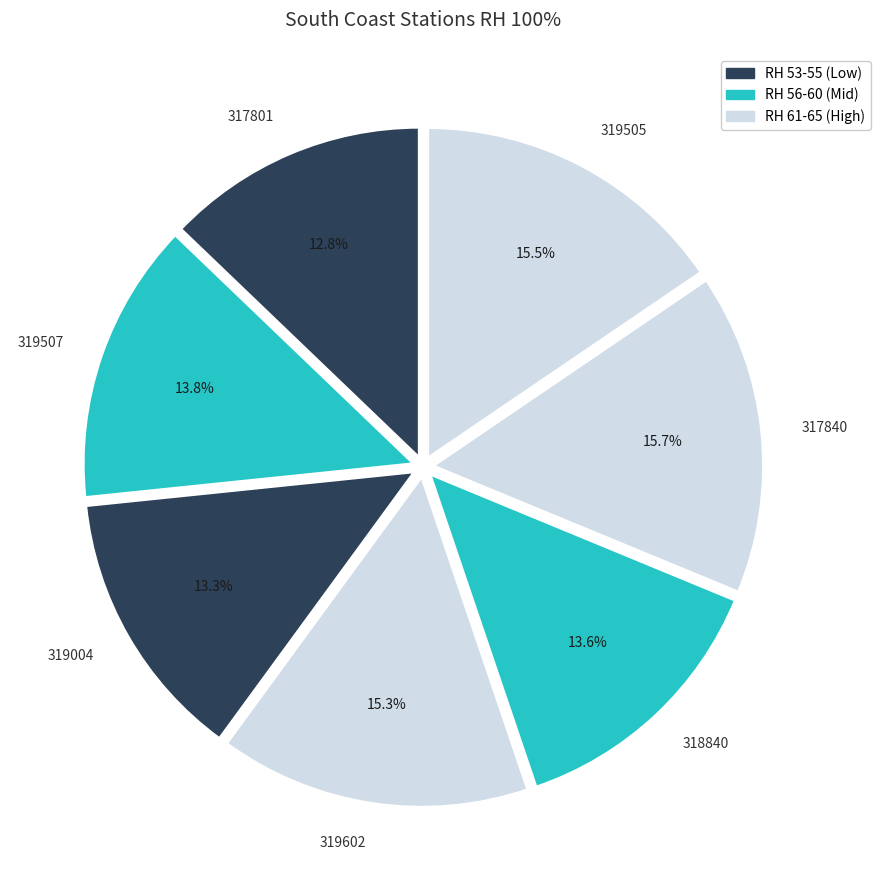

Does 317801 account for over 50% of the chart?

No